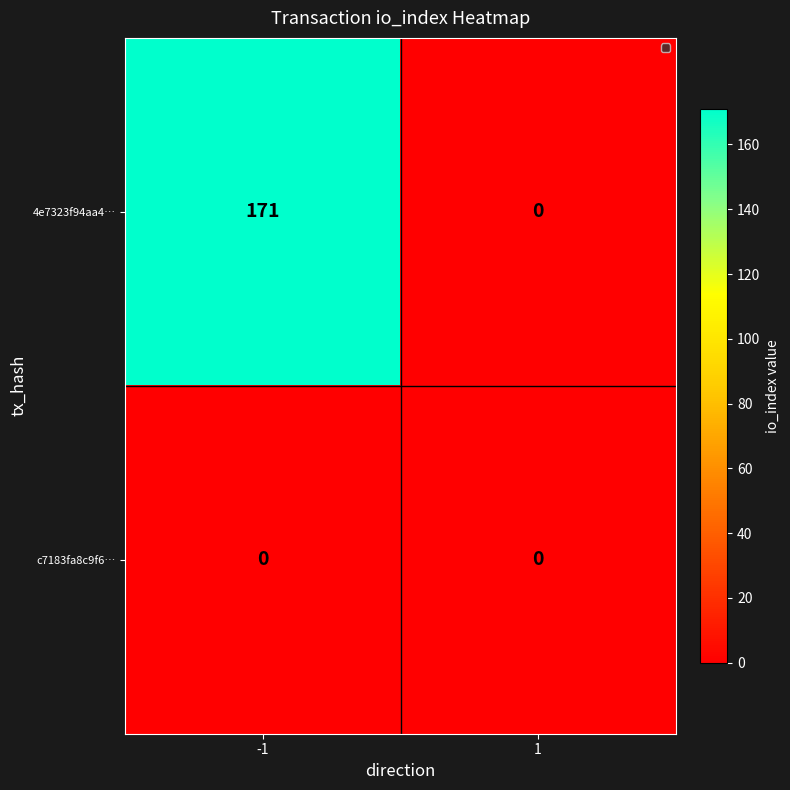

True or false: c7183fa8c9f6… has a value of 0 at -1.

True